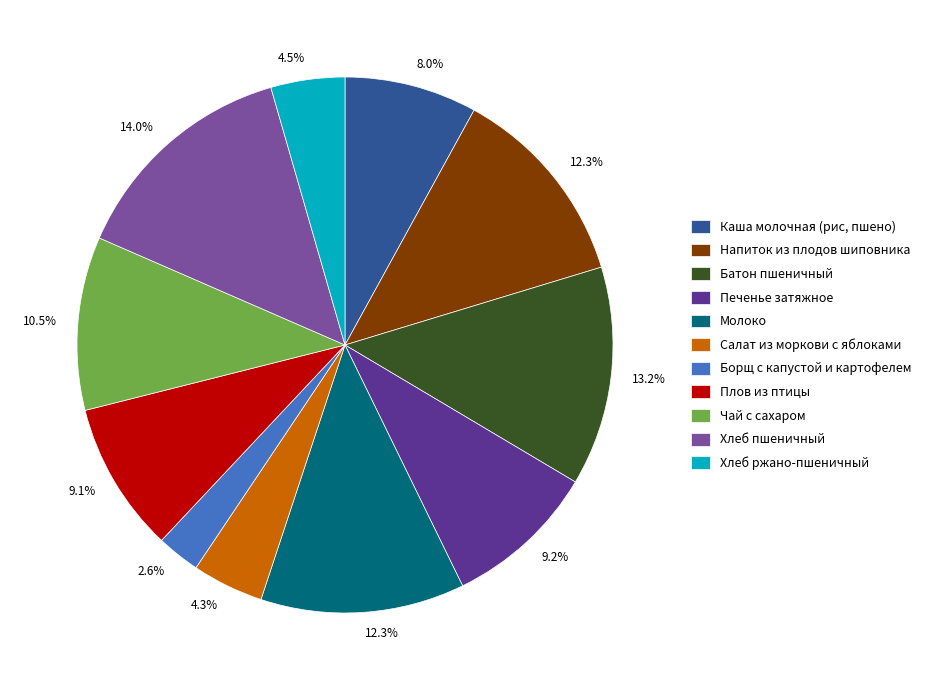

Is it true that Хлеб пшеничный is 3% of the pie?

False